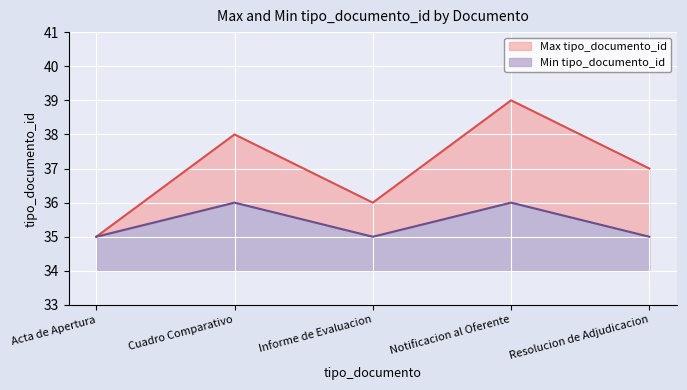

In Min tipo_documento_id, how many points are lower than both neighbors (excluding endpoints)?

1